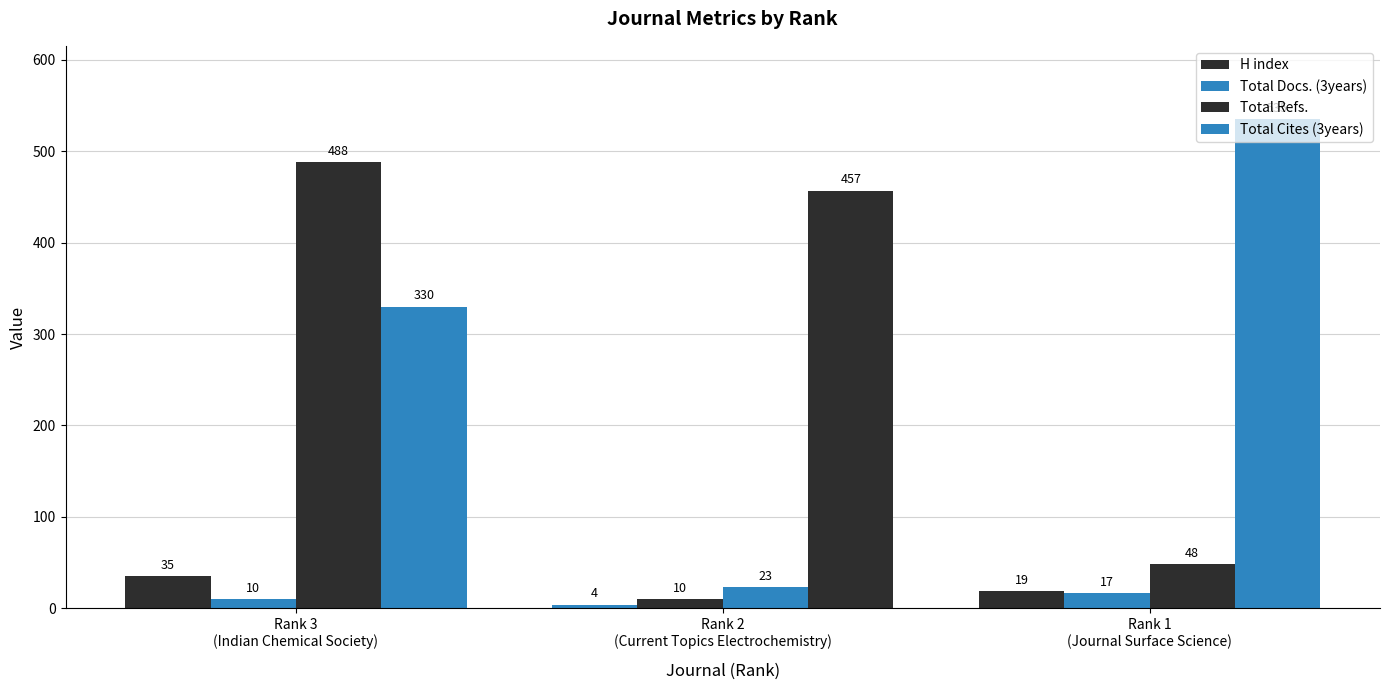

True or false: Total Docs. (3years) has a value of 3 at Rank 3
(Indian Chemical Society).

False